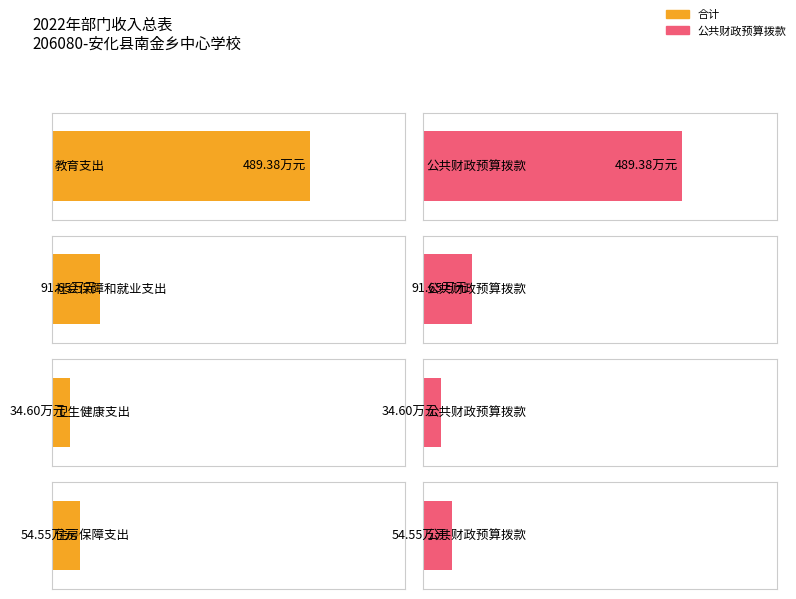

Which series has the widest spread of values?

合计